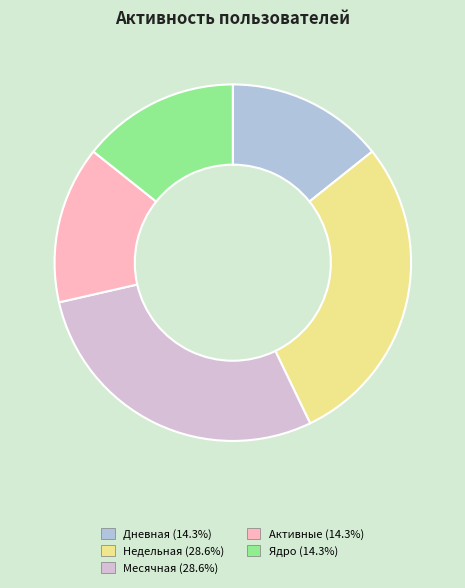

What is the ratio of the value at Недельная to the value at Месячная?

1.0